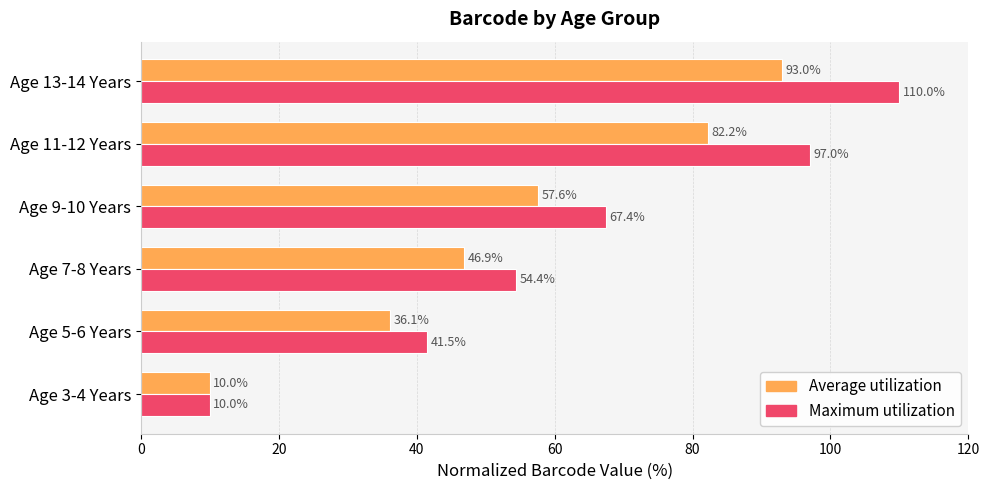

At which label does Average utilization reach its peak?

Age 13-14 Years